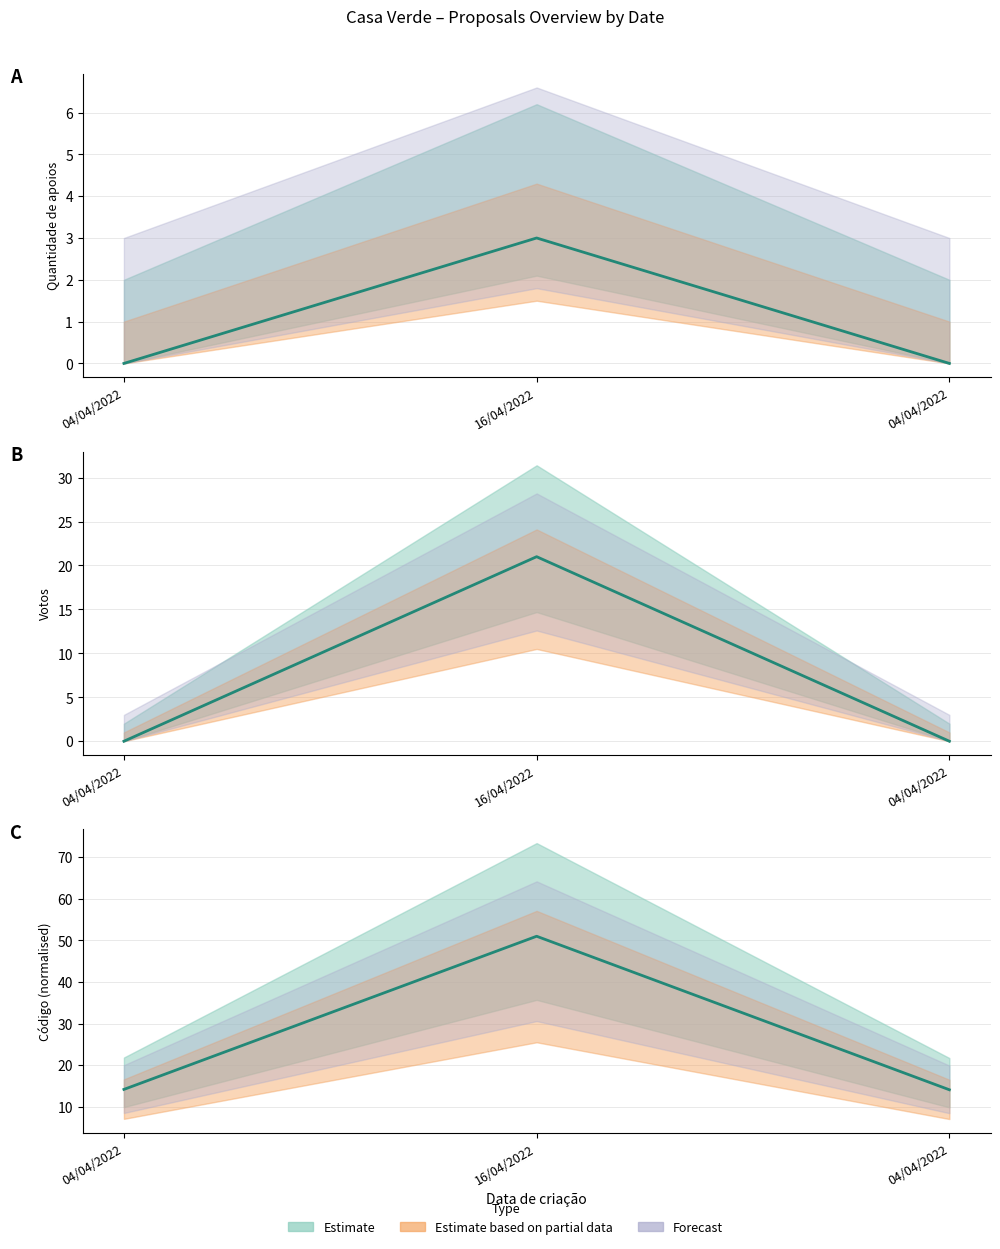

At which category is the sum across all series the highest?

16/04/2022